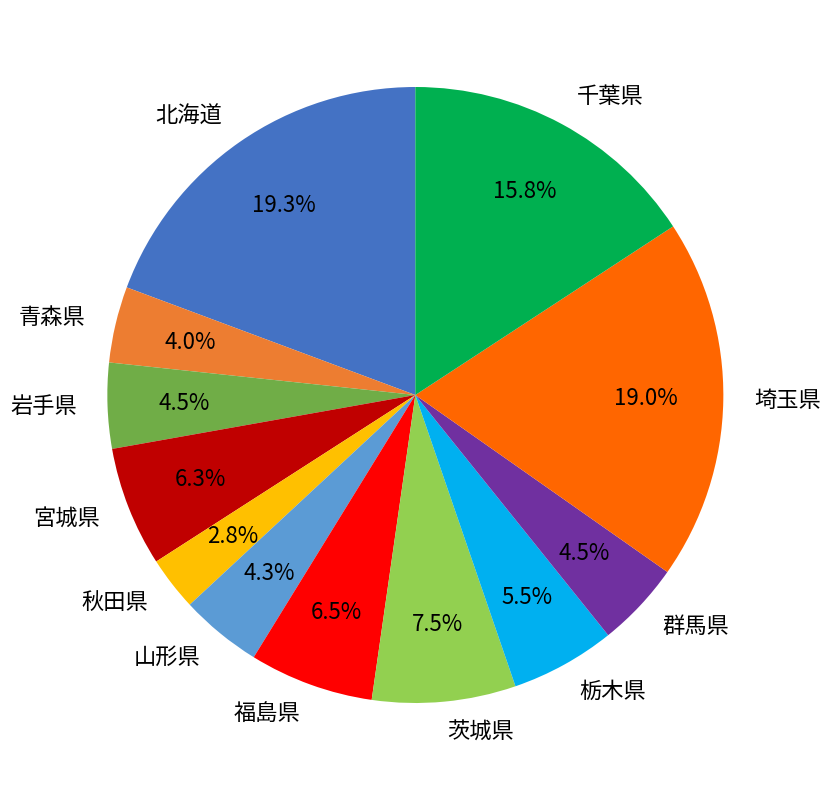

How many segments does this pie chart have?

12